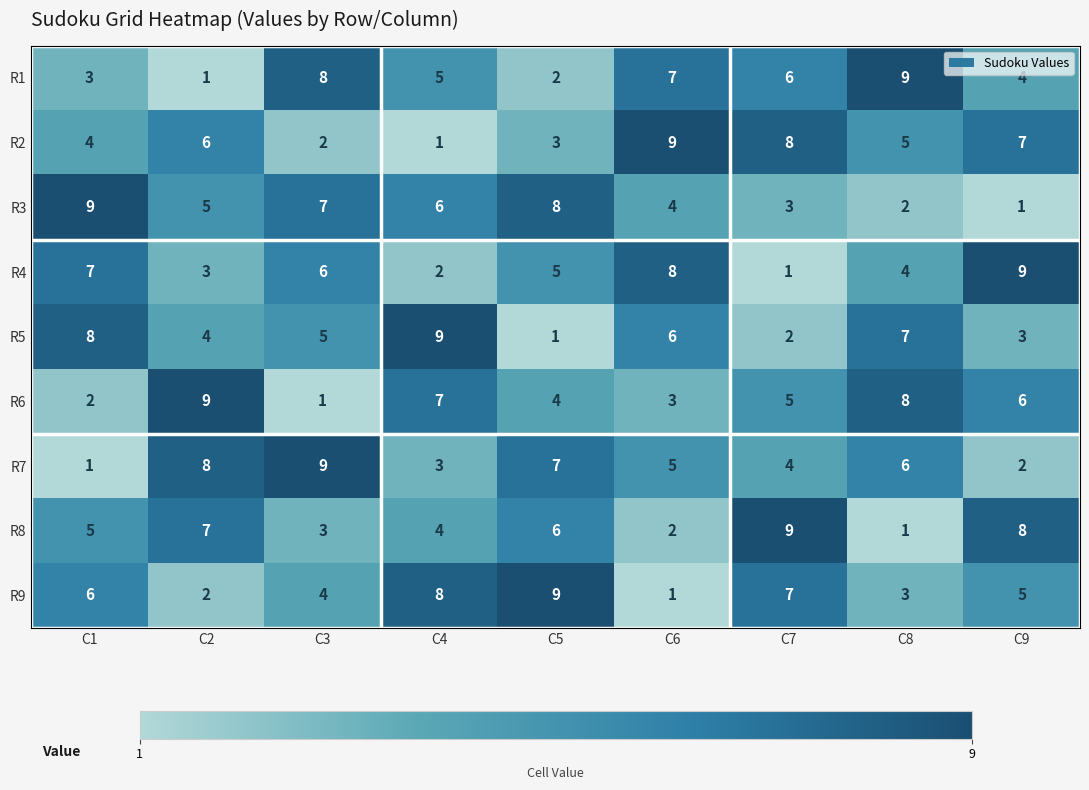

What is the difference between the maximum and minimum values in the R1 series?

8